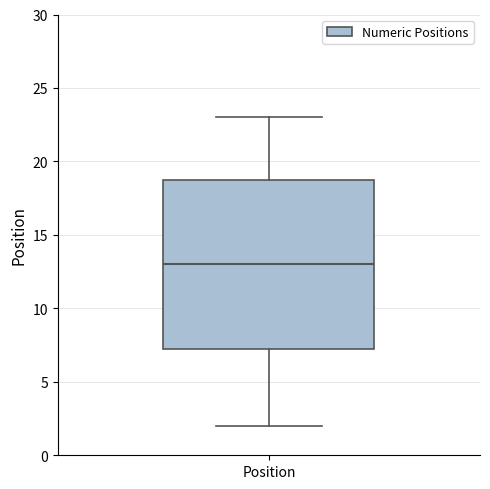

Transcribe this box plot: give where the median line is, the range the box spans, and where the two whiskers end, as read against the y-axis. The values are not printed on the chart, so give them approximately, as read against the axis.

median 13.0, box 7.5 to 19.0, whiskers 2.0 to 23.0